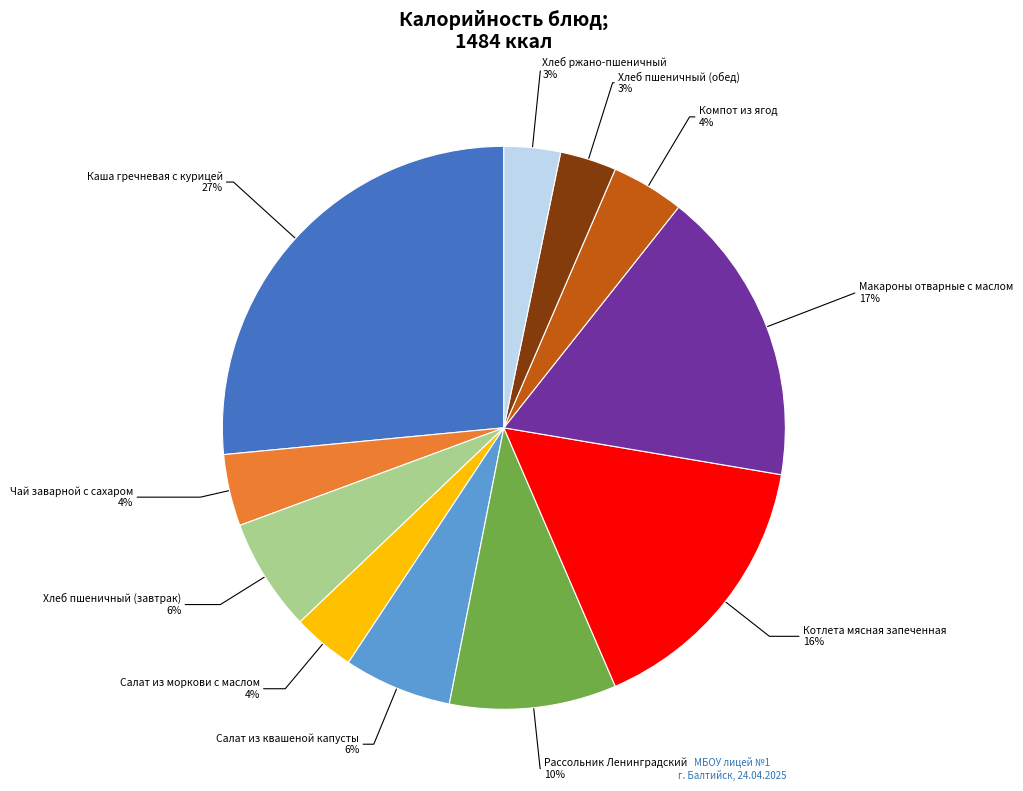

How many slices are in this pie chart?

11